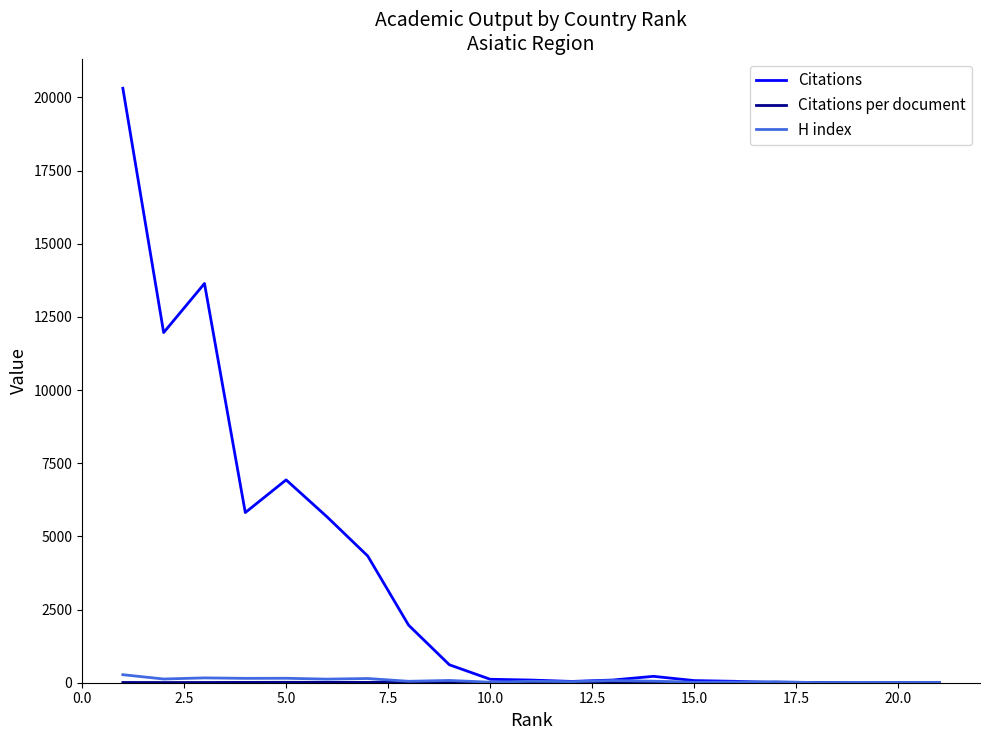

Which series has the widest spread of values?

Citations